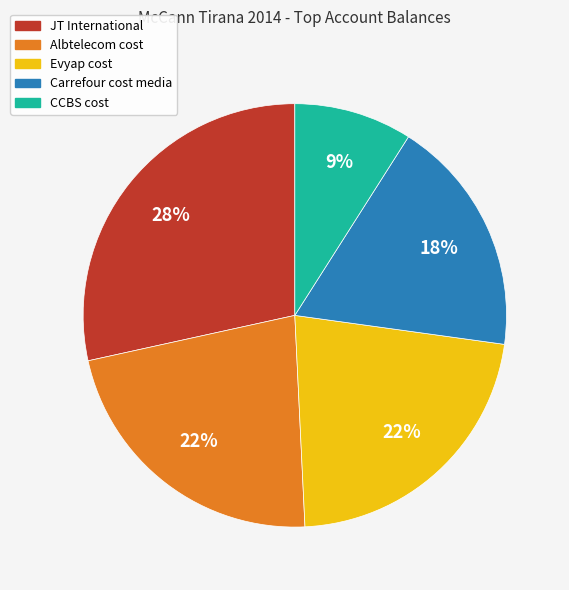

Is Evyap cost the majority of the pie?

No